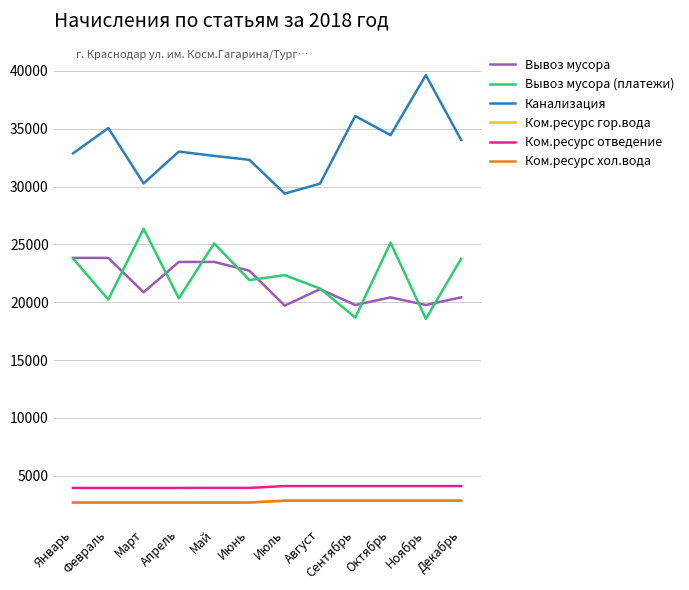

The value of Ком.ресурс гор.вода at Октябрь is 4143.1. True or false?

False